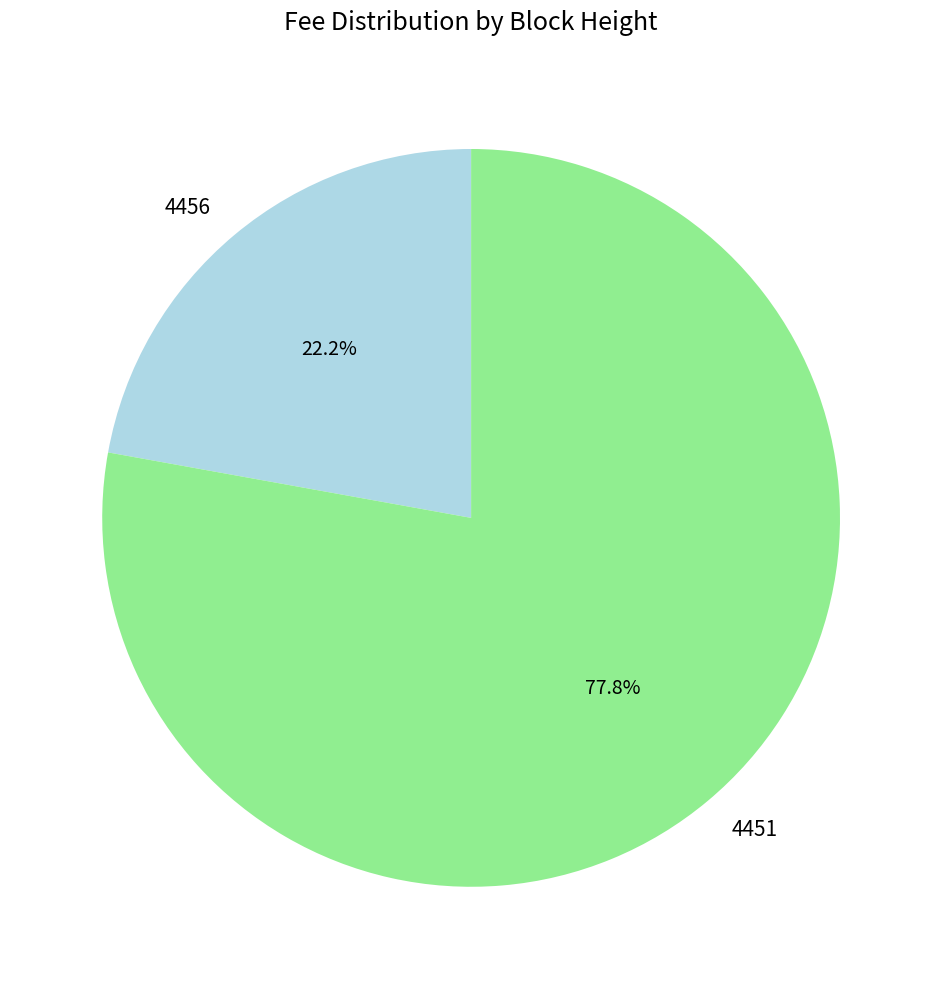

What portion of the pie excludes 4451?

22.2%